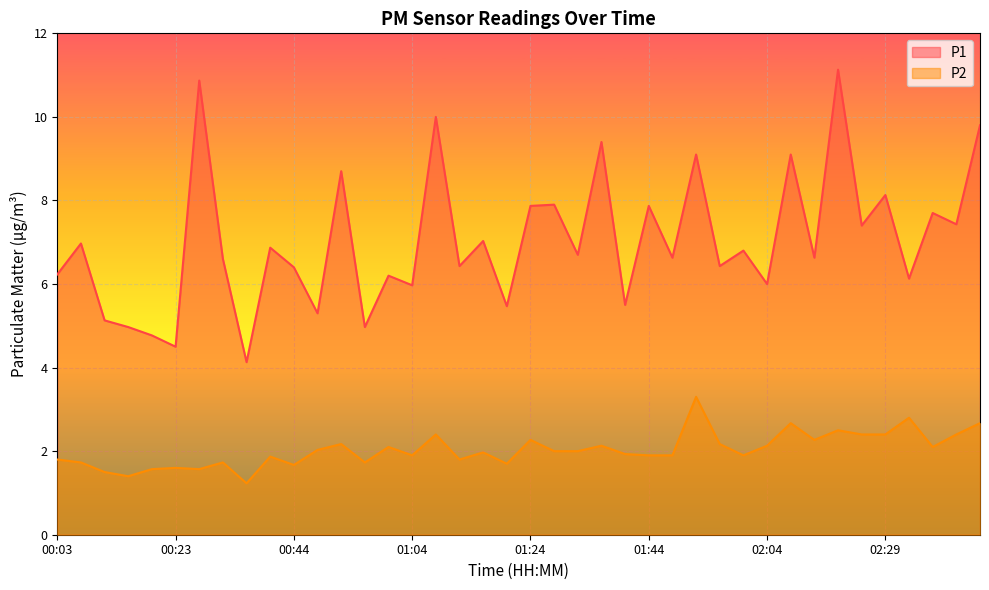

What is the difference between the P2 values at 02:45 and 02:00?

0.8